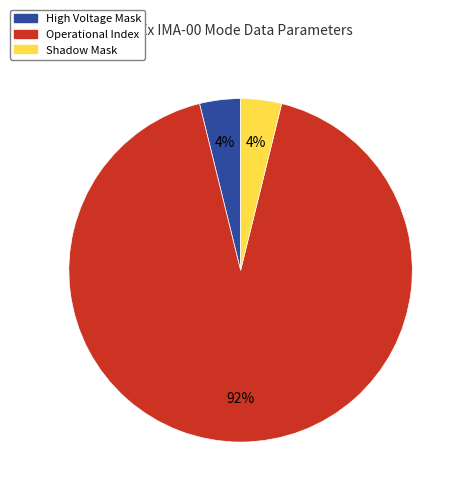

The Shadow Mask slice represents 15% of the pie. True or false?

False